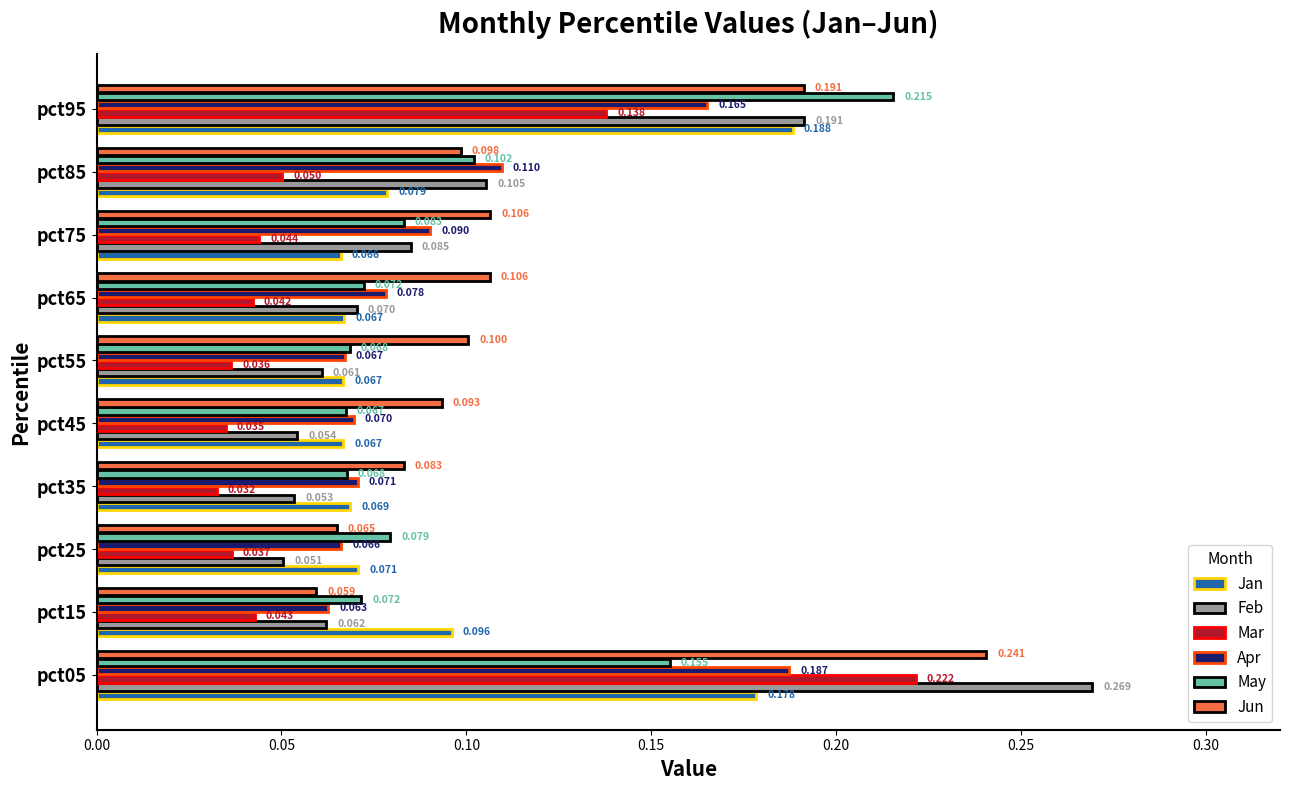

At pct05, list the series in order from largest to smallest.

Feb, Jun, Mar, Apr, Jan, May